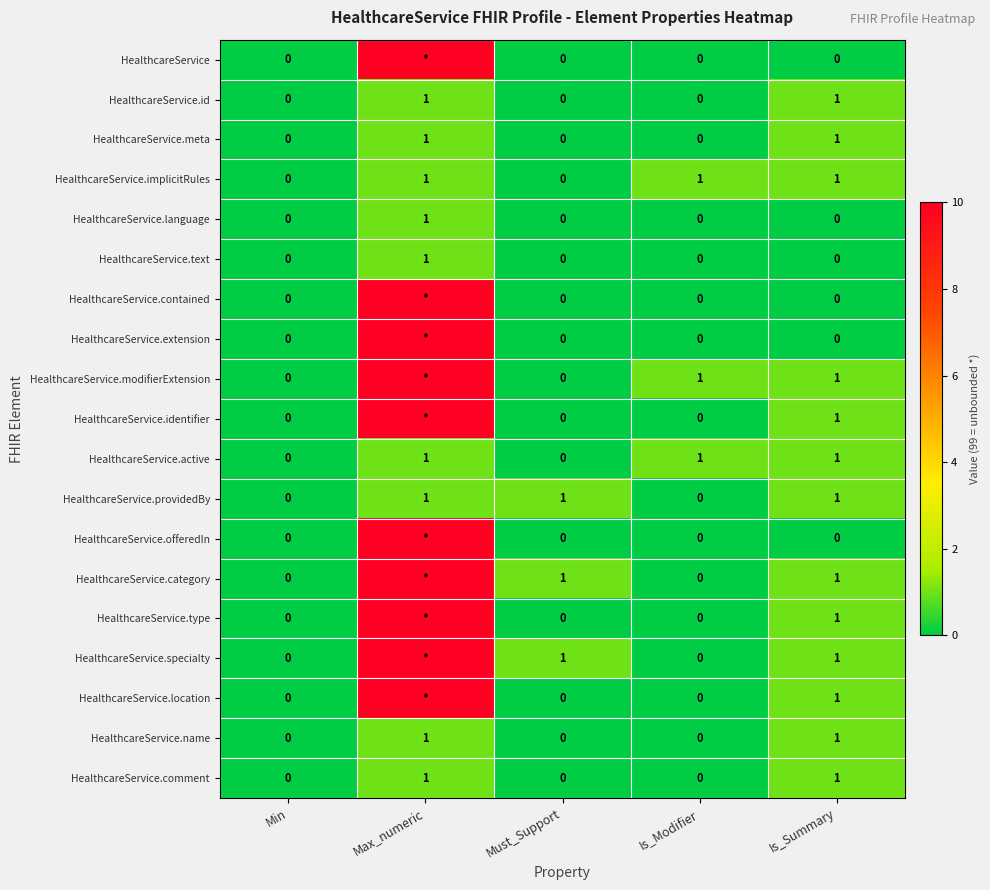

True or false: HealthcareService.providedBy has a value of 0 at Min.

True